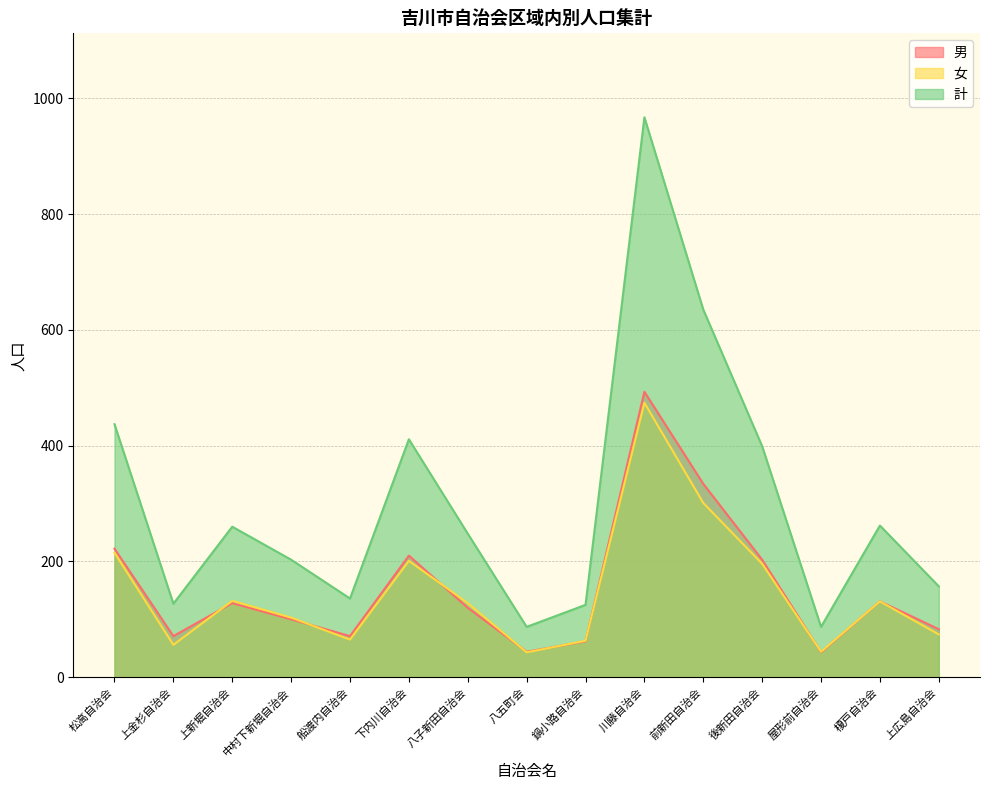

What is the total value across all series at 屋形前自治会?

174